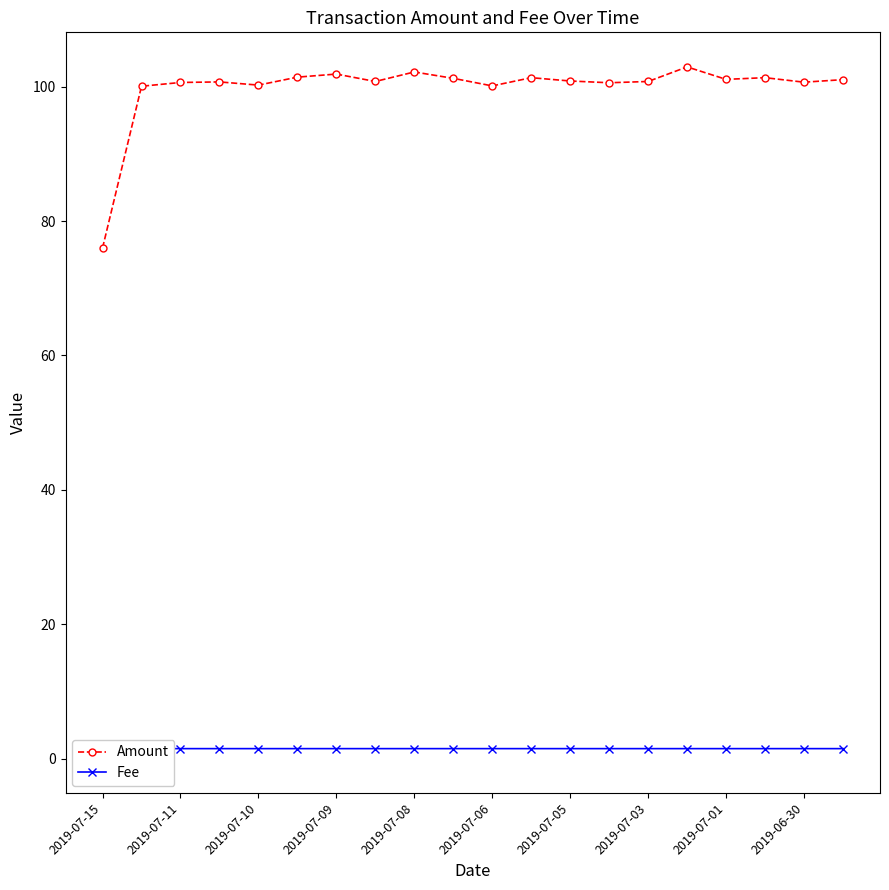

Reading left to right, extract all data points from this chart.

Amount: 76.0	100.1	100.6	100.7	100.2	101.4	101.9	100.8	102.2	101.2	100.1	101.3	100.8	100.6	100.8	102.9	101.1	101.3	100.7	101.0
Fee: 0.1	1.5	1.5	1.5	1.5	1.5	1.5	1.5	1.5	1.5	1.5	1.5	1.5	1.5	1.5	1.5	1.5	1.5	1.5	1.5